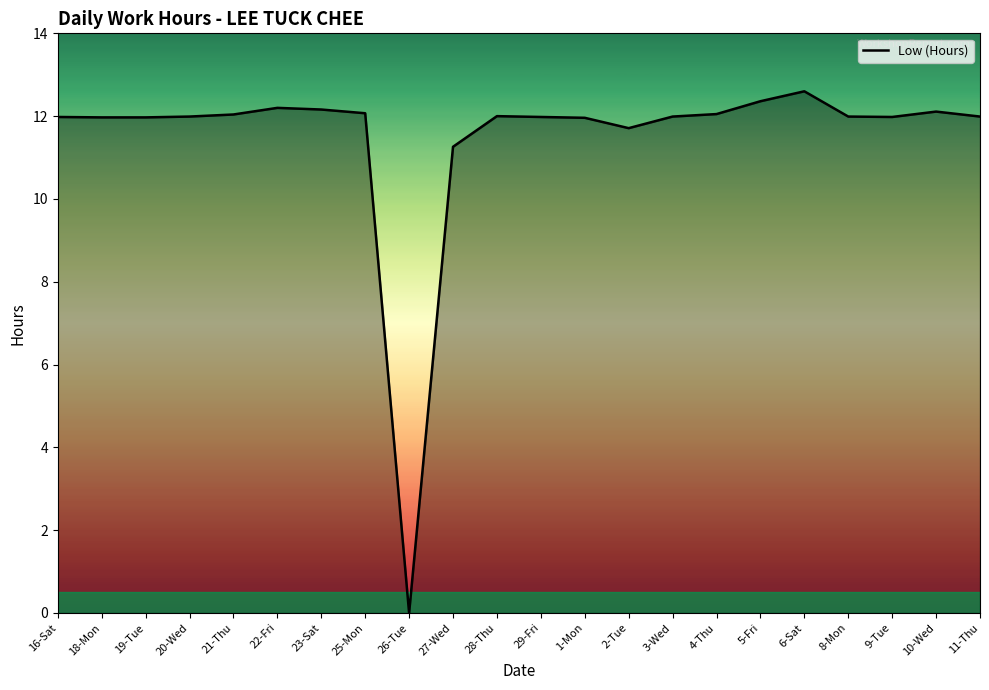

Is it true that the value at 10-Wed is 21.8?

False